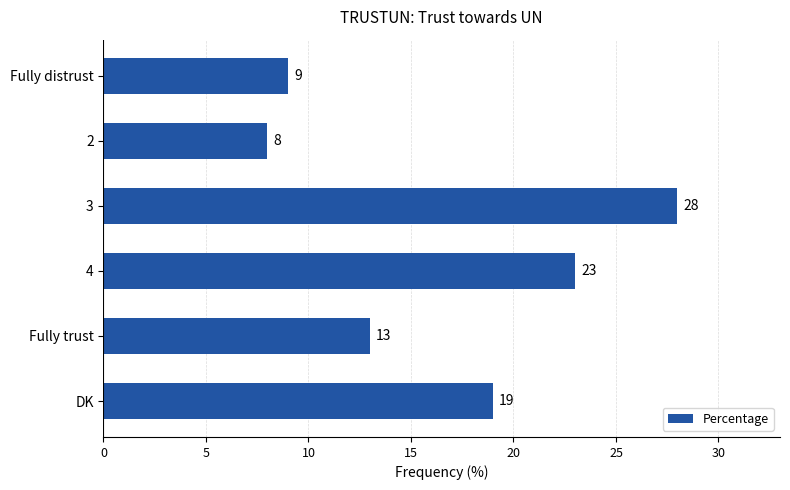

Reading top to bottom, extract all data points from this chart.

Fully distrust=9	2=8	3=28	4=23	Fully trust=13	DK=19